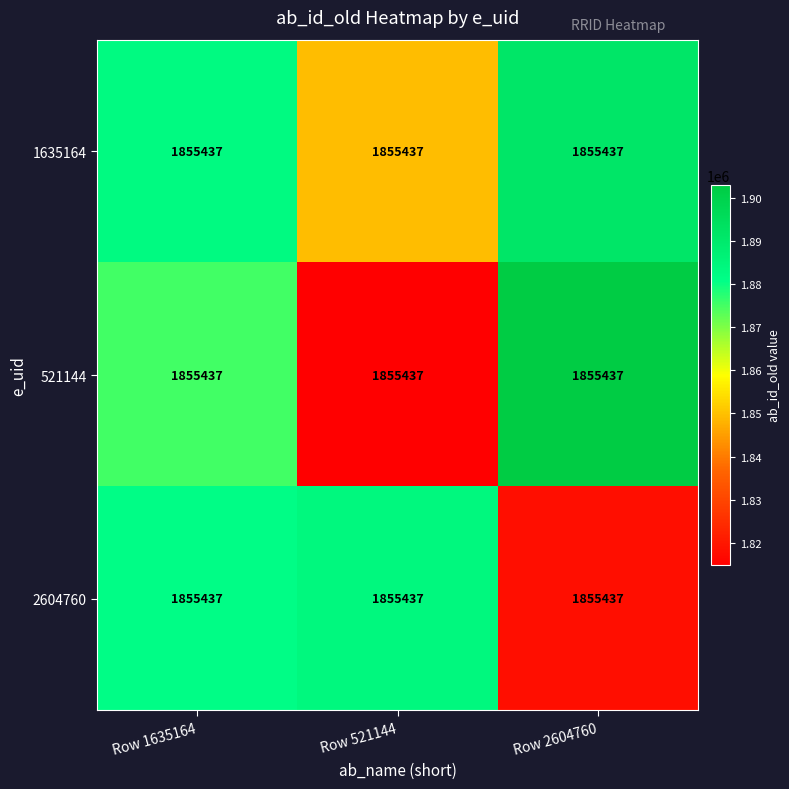

Is it true that 1635164 equals 1882832.6 at Row 1635164?

True